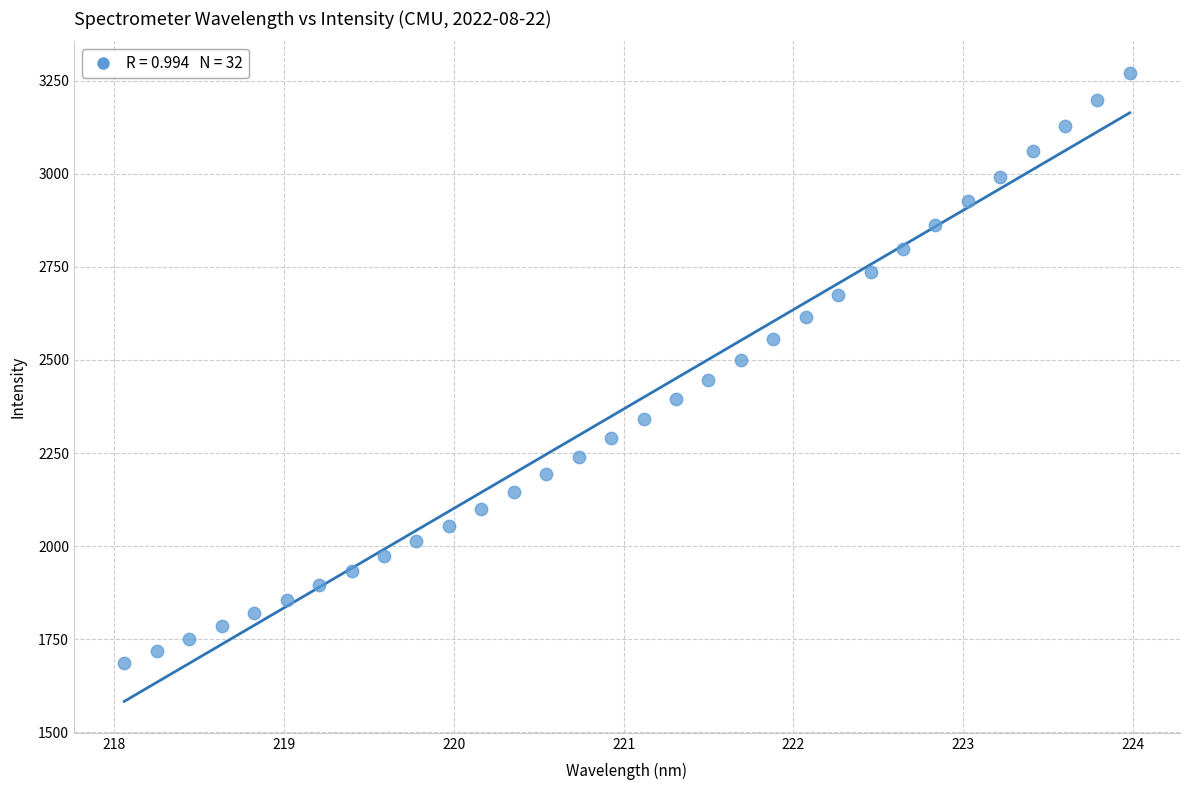

What is the range of X values (max minus min)?

5.9